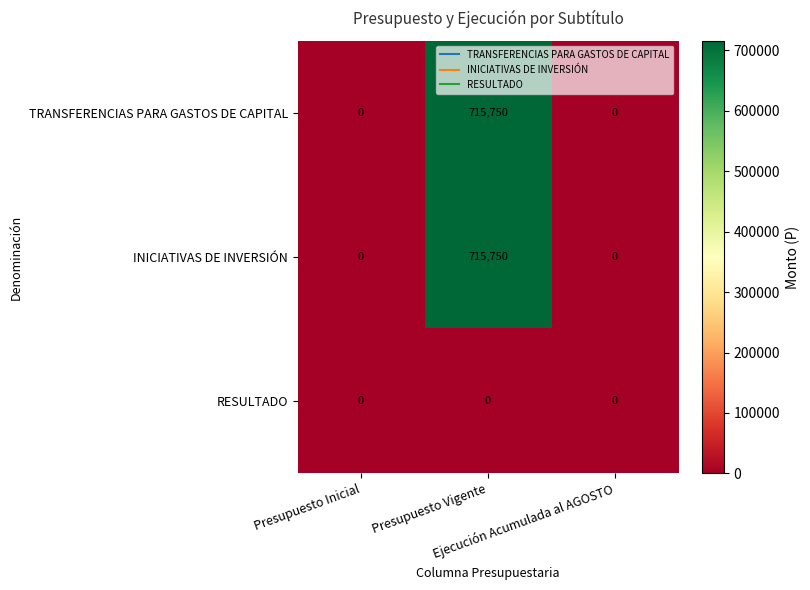

What is the sum of all INICIATIVAS DE INVERSIÓN values?

715750